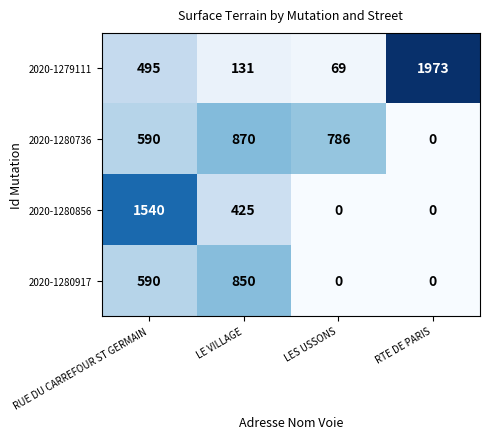

The 2020-1280917 series shows 0 at LES USSONS. True or false?

True